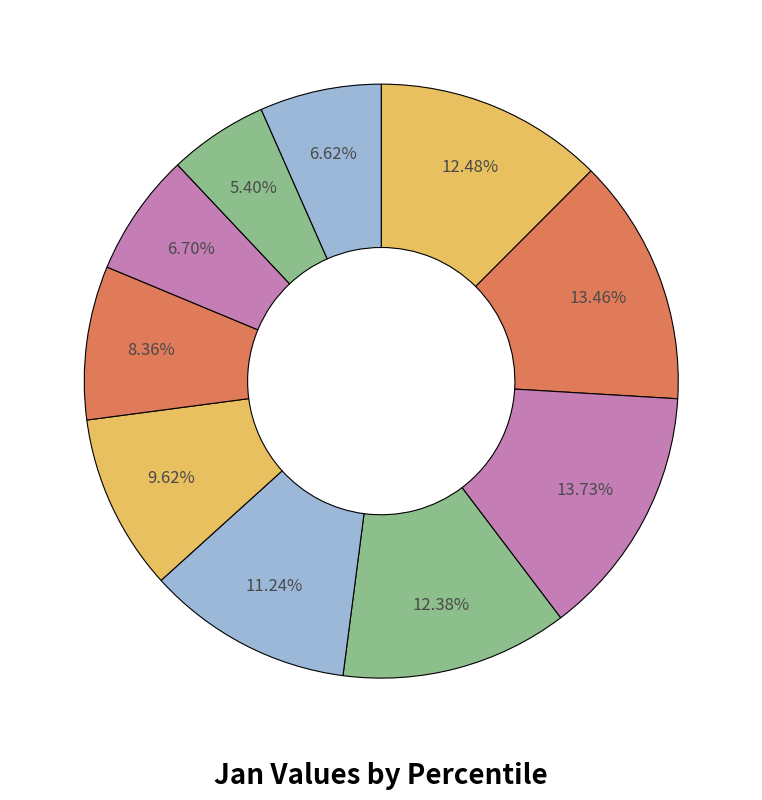

Count the number of slices in the pie.

10